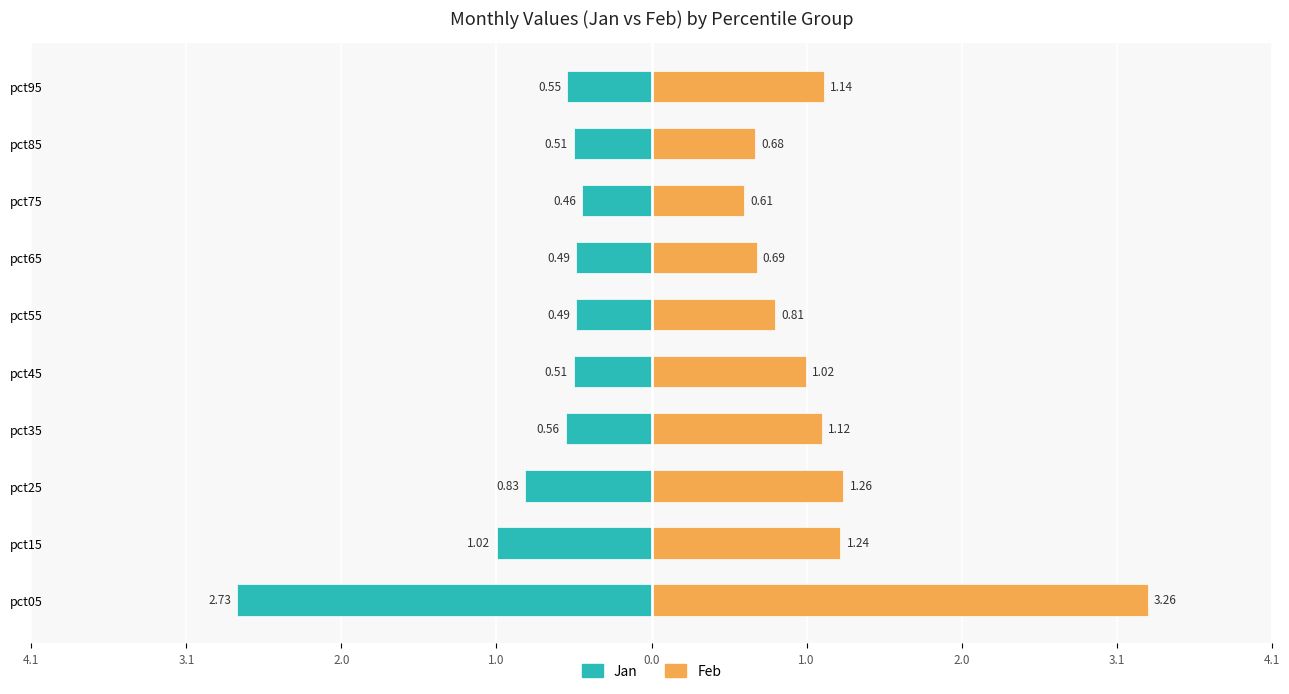

The value of Jan at pct45 is -0.7. True or false?

False